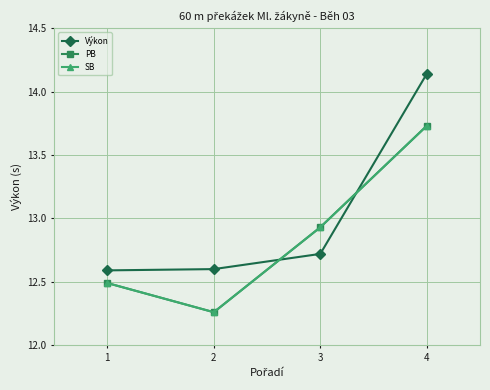

Which series has the widest spread of values?

Výkon